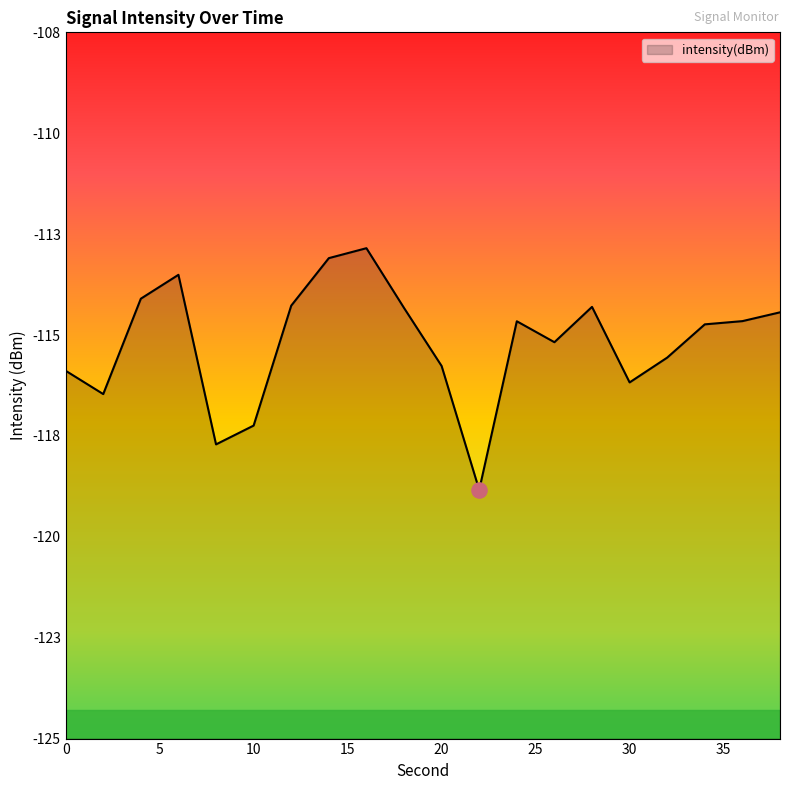

Between 8 and 28, which is larger?

28